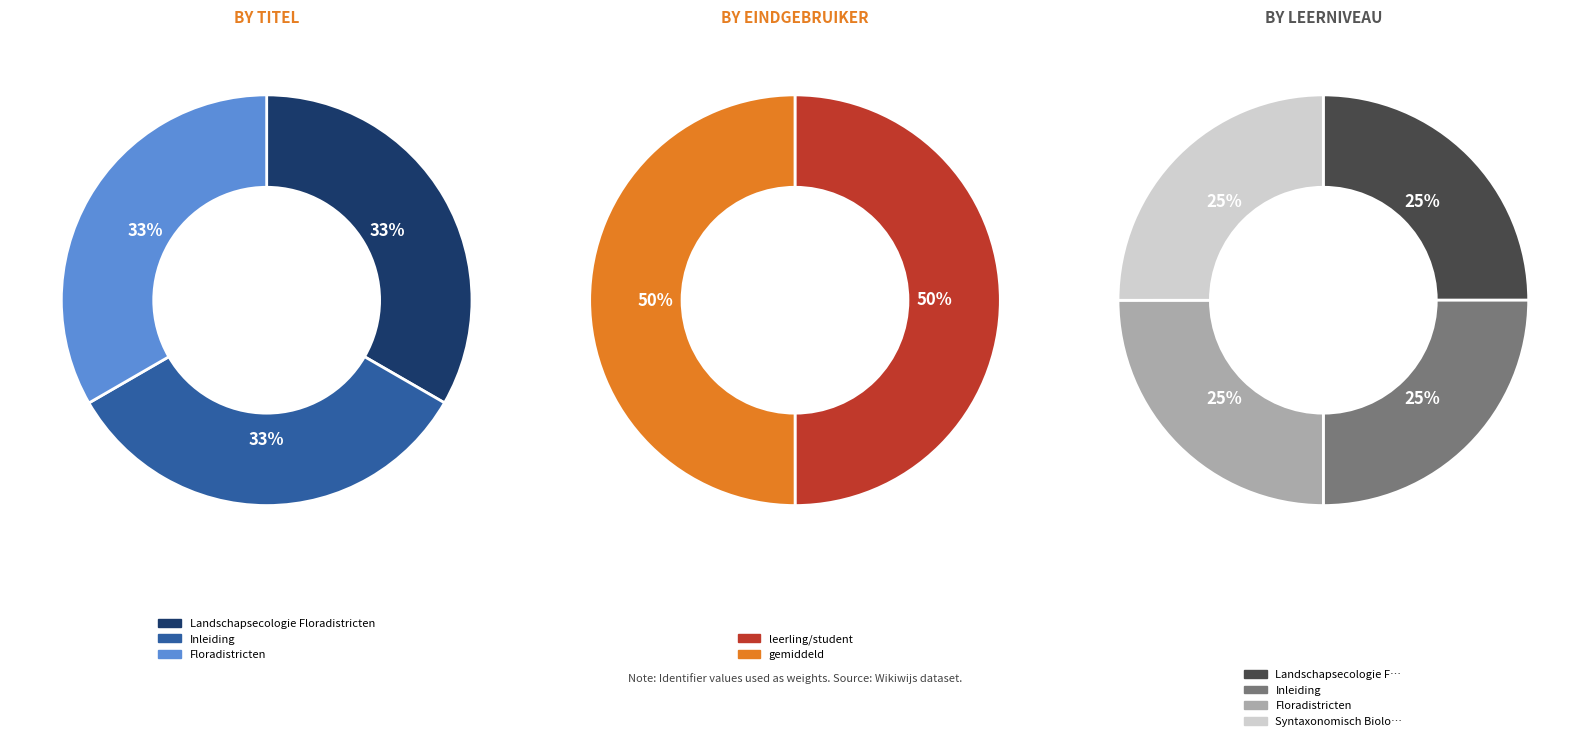

The Landschapsecologie Floradistricten slice represents 25% of the pie. True or false?

True